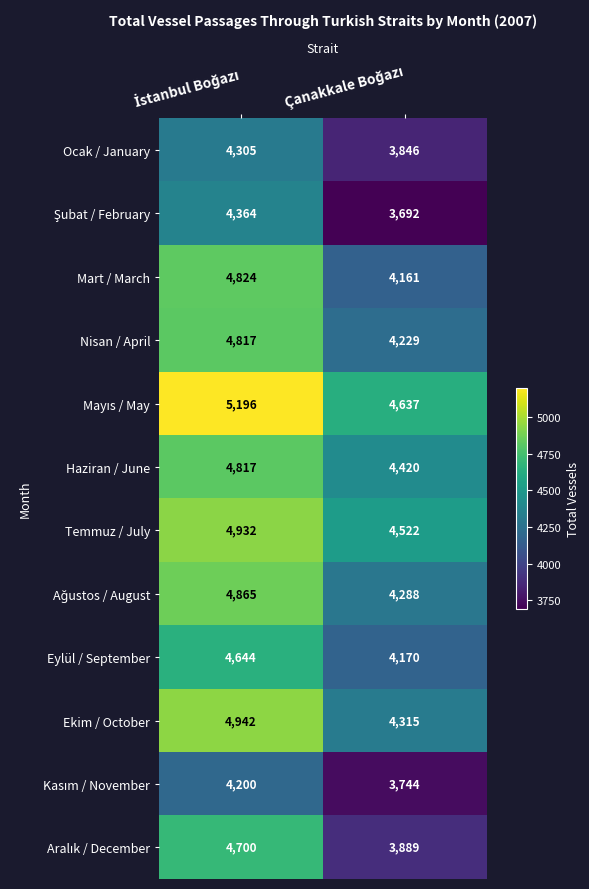

What is the sum of all Mart / March values?

8985